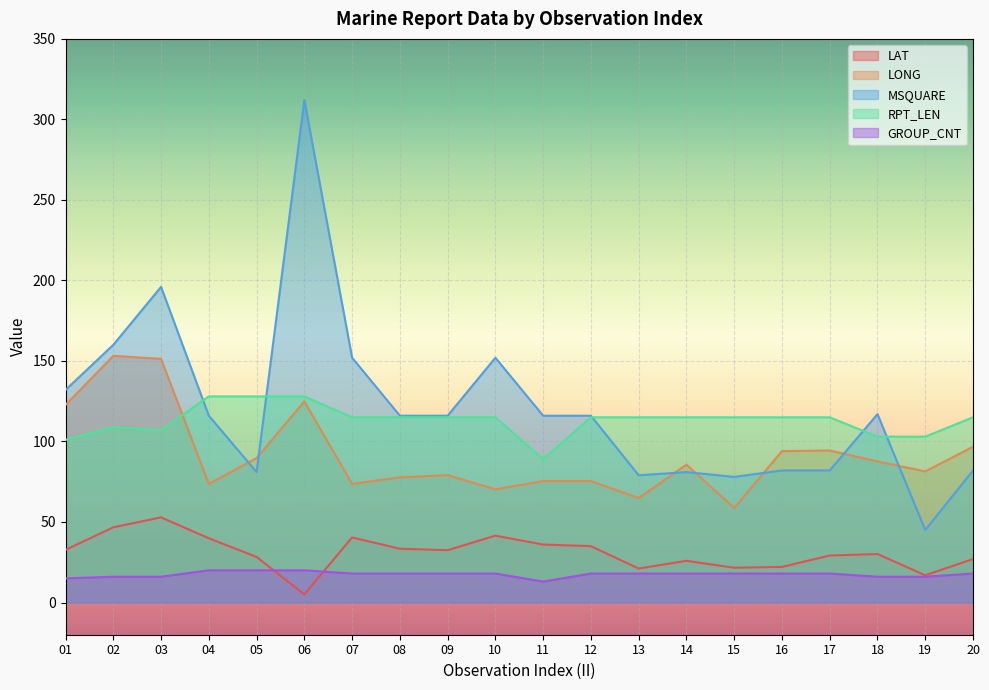

Is it true that LONG equals 75.4 at 12?

True